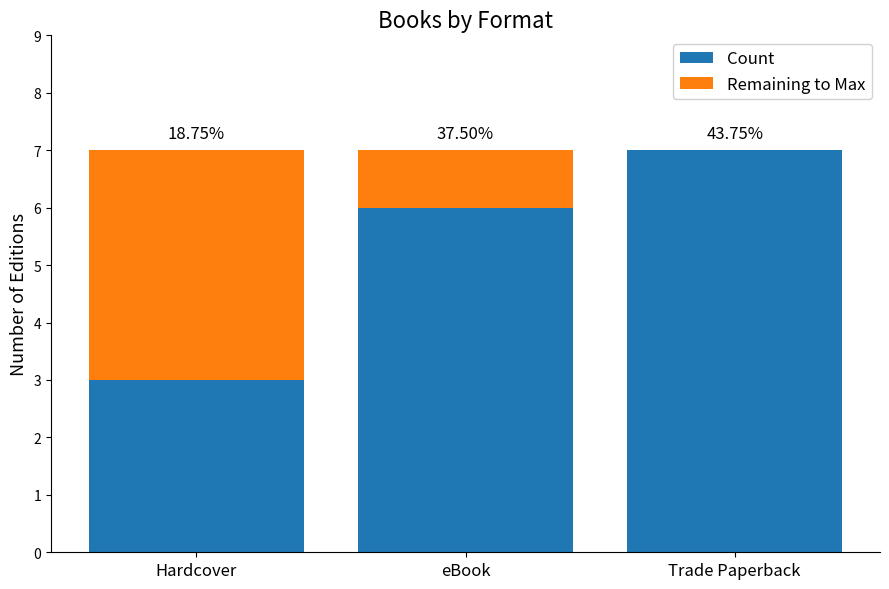

What are all the series names shown in the legend?

Count, Remaining to Max